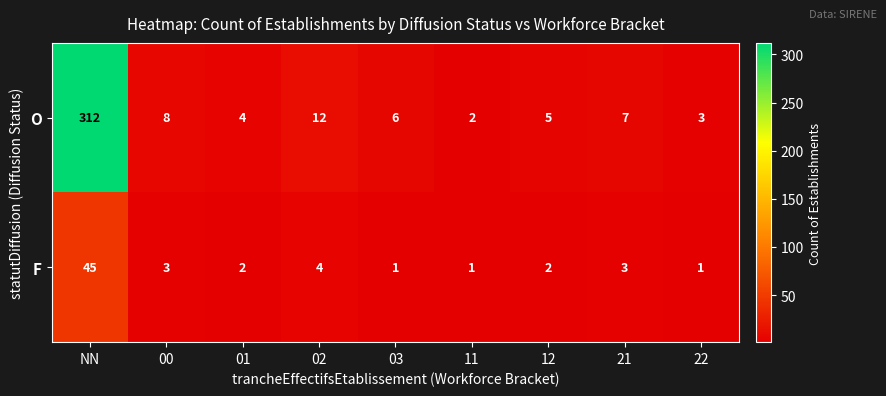

Rank the series at NN from highest to lowest value.

O, F